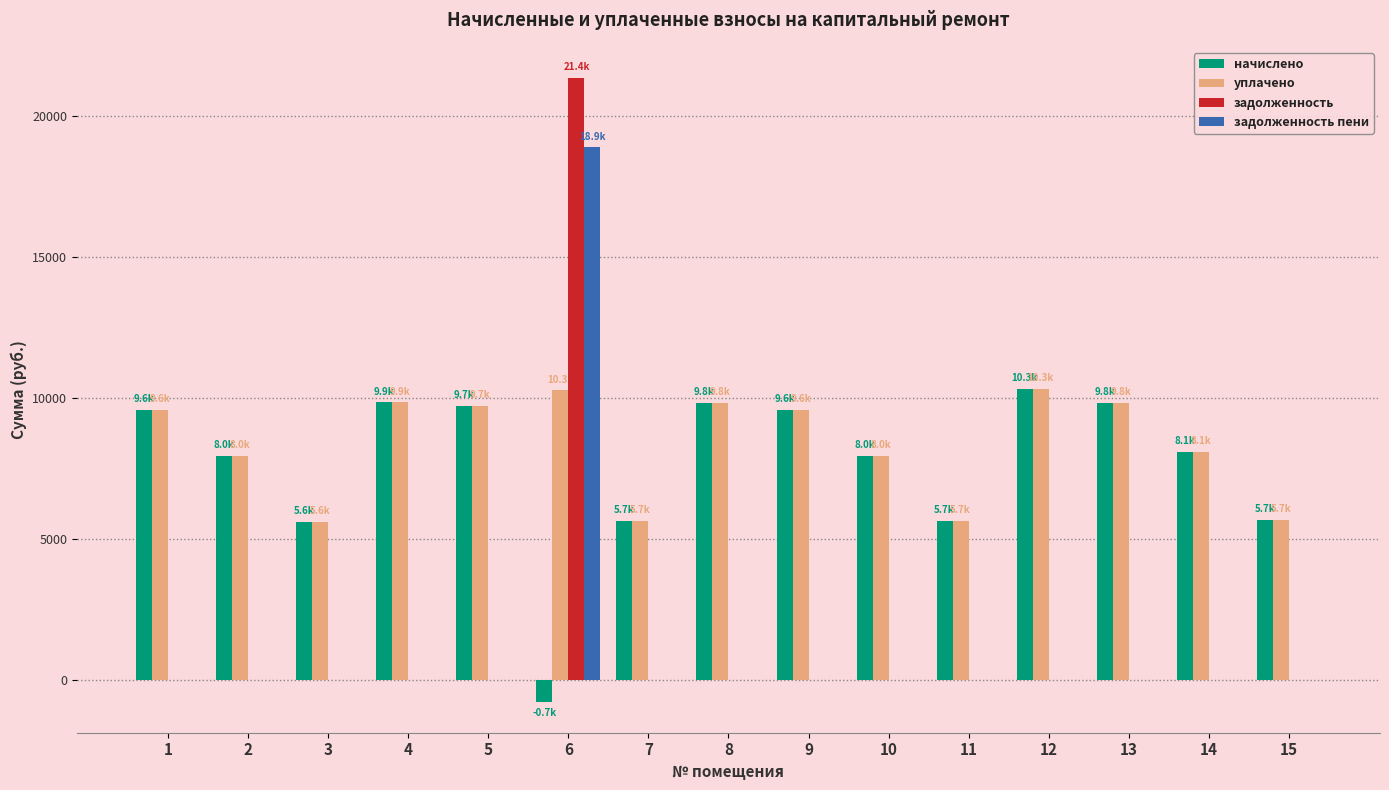

What is the total value across all series at 3?

11243.5